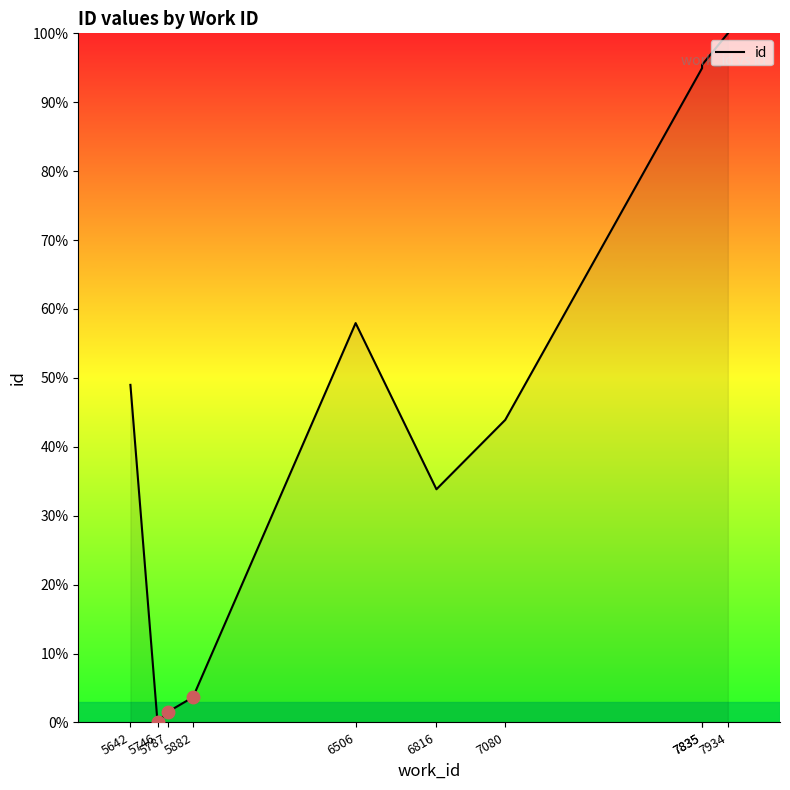

Where does the data first go above 48?

5642